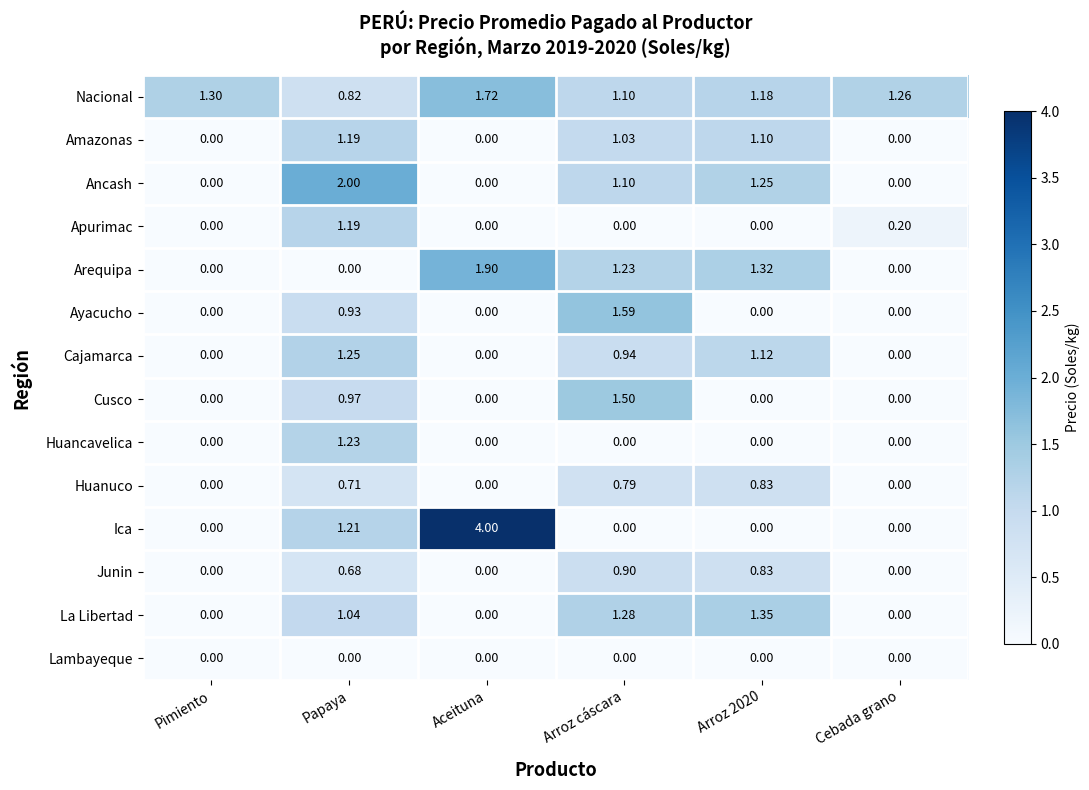

At which category does the chart reach its peak across all series?

Aceituna